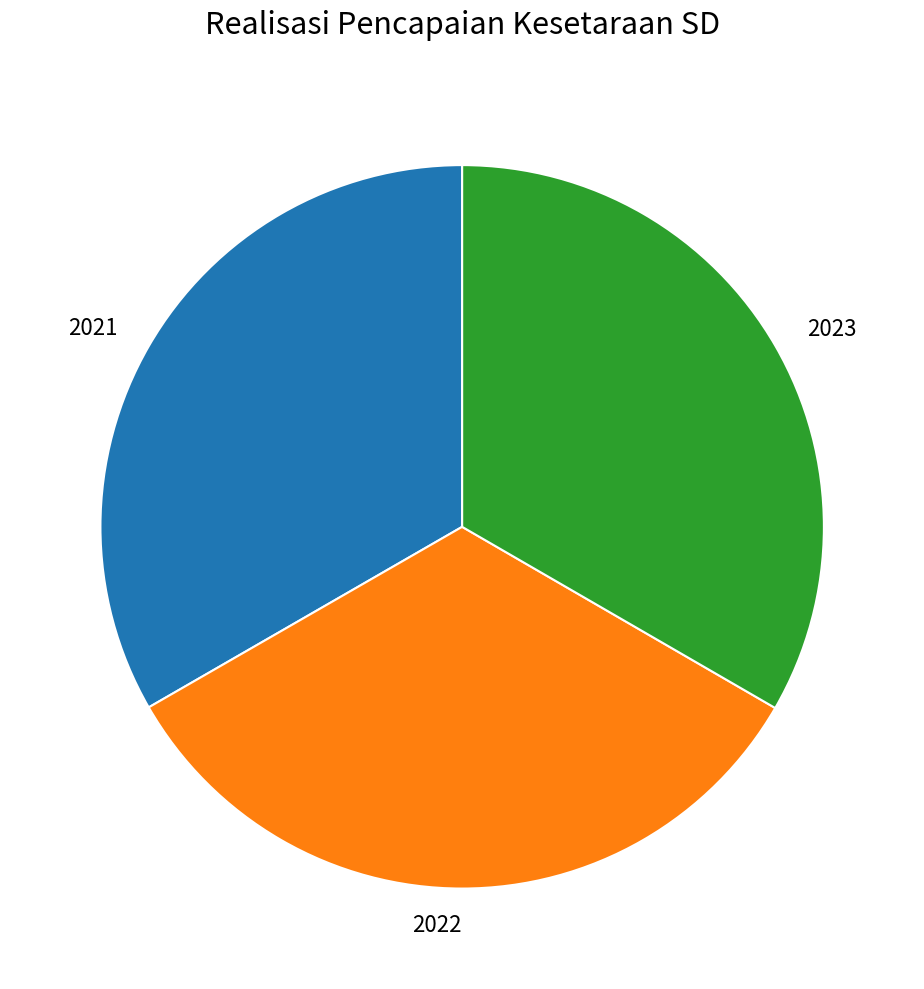

Is it true that 2023 is 41% of the pie?

False